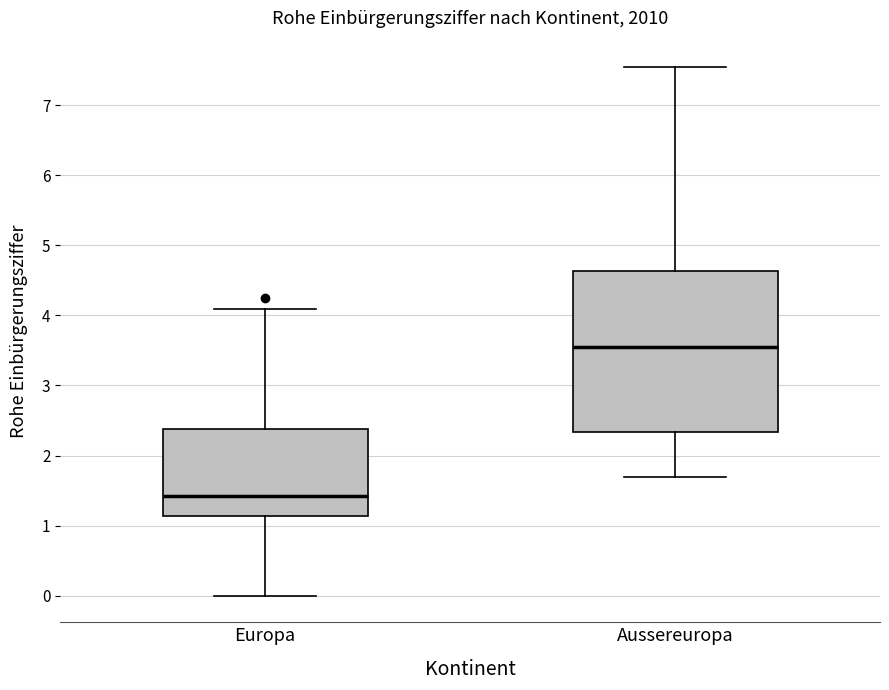

Reading left to right, read every box against the y-axis: the position of its median line, the range the box covers, and the ends of its whiskers. The values are not printed on the chart, so give them approximately, as read against the axis.

Europa: median 1.4, box 1.1 to 2.4, whiskers 0.0 to 4.1
Aussereuropa: median 3.5, box 2.3 to 4.6, whiskers 1.7 to 7.5